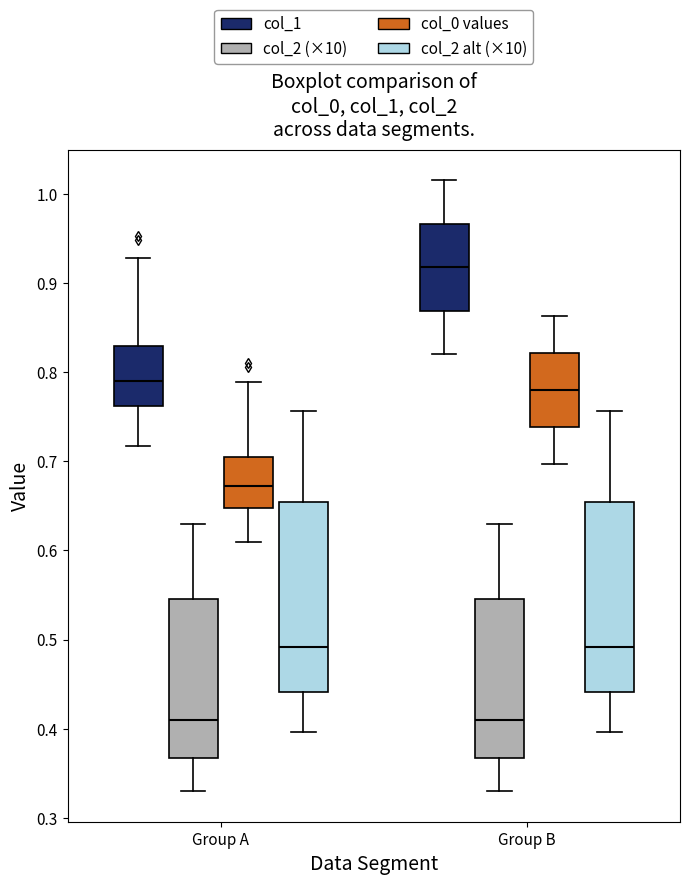

Reading left to right, transcribe this box plot: for each box, give where its median line is, the range the box spans, and where its two whiskers end, as read against the y-axis. The values are not printed on the chart, so give them approximately, as read against the axis.

Group A (col_1): median 0.79, box 0.76 to 0.83, whiskers 0.72 to 0.93
Group A (col_2 (×10)): median 0.41, box 0.37 to 0.55, whiskers 0.33 to 0.63
Group A (col_0 values): median 0.67, box 0.65 to 0.70, whiskers 0.61 to 0.79
Group A (col_2 alt (×10)): median 0.49, box 0.44 to 0.65, whiskers 0.40 to 0.76
Group B (col_1): median 0.92, box 0.87 to 0.97, whiskers 0.82 to 1.02
Group B (col_2 (×10)): median 0.41, box 0.37 to 0.55, whiskers 0.33 to 0.63
Group B (col_0 values): median 0.78, box 0.74 to 0.82, whiskers 0.70 to 0.86
Group B (col_2 alt (×10)): median 0.49, box 0.44 to 0.65, whiskers 0.40 to 0.76